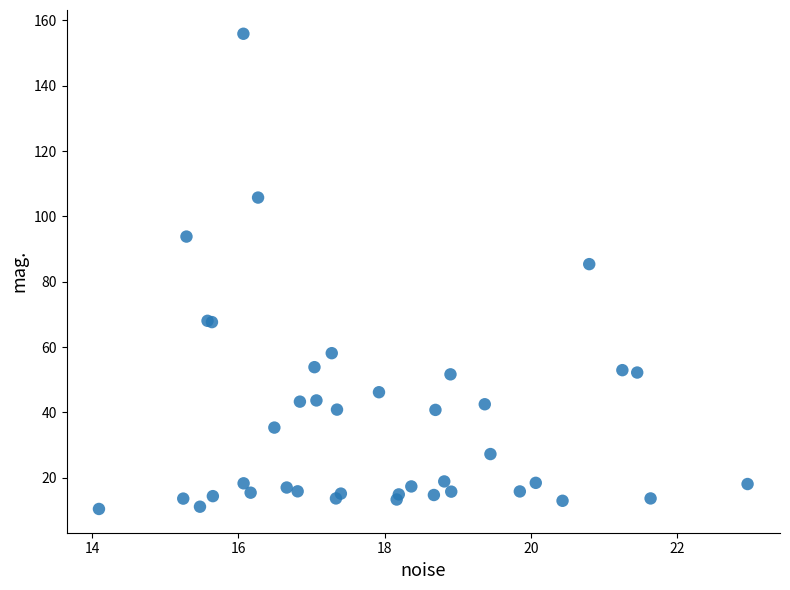

What Y value in the scatter plot is closest to 83?

85.4